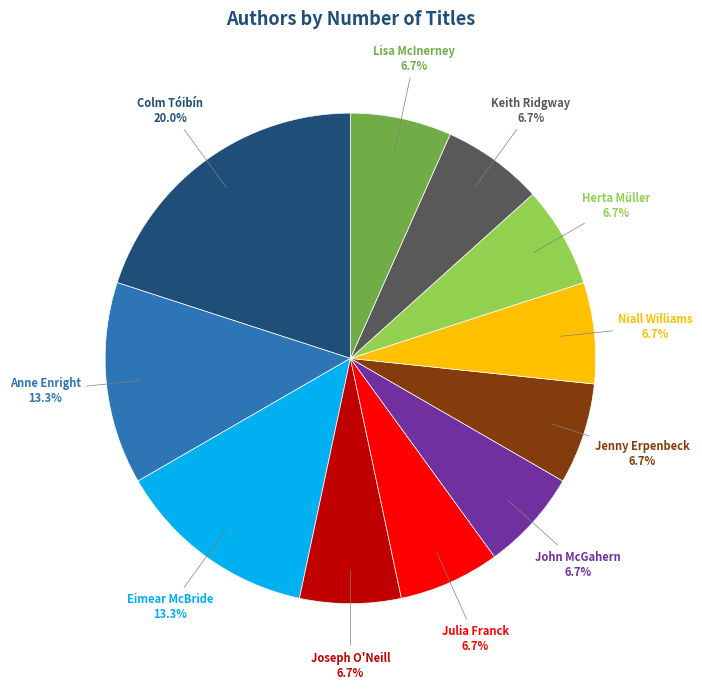

Is there any slice that represents more than half of the pie?

No